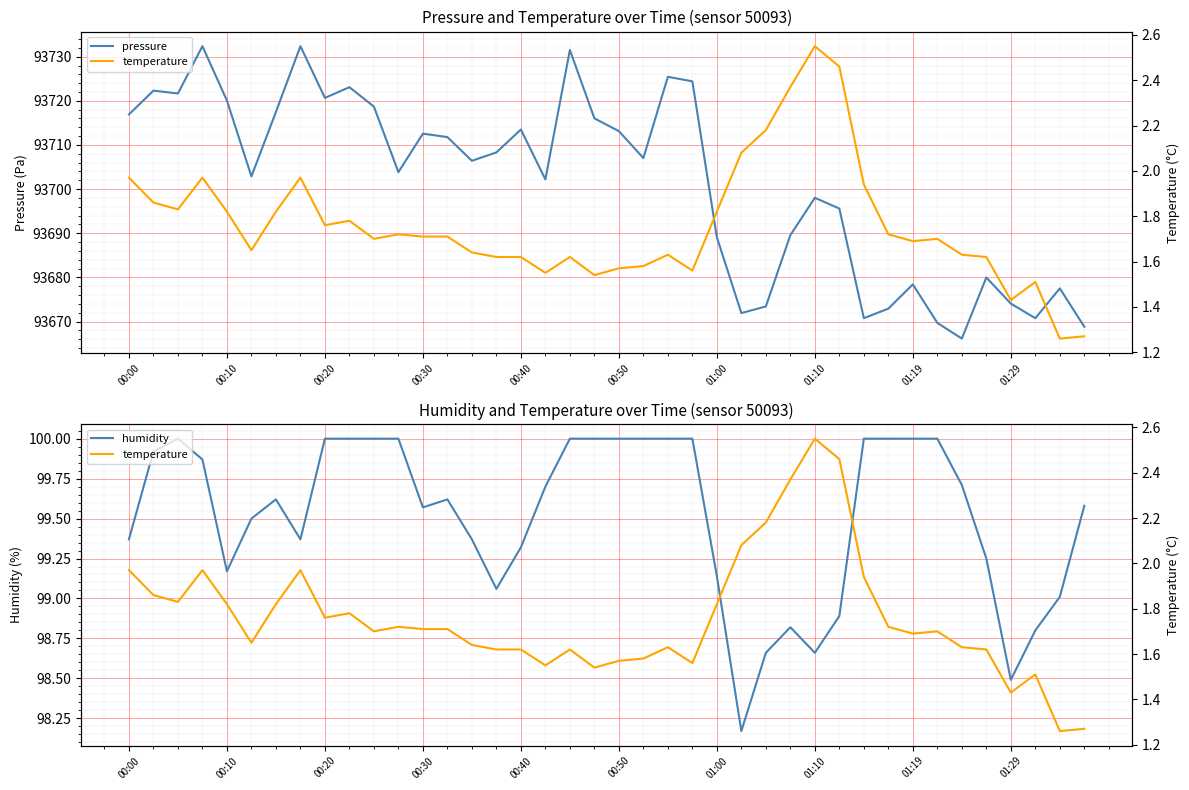

True or false: humidity and pressure intersect in this chart.

False